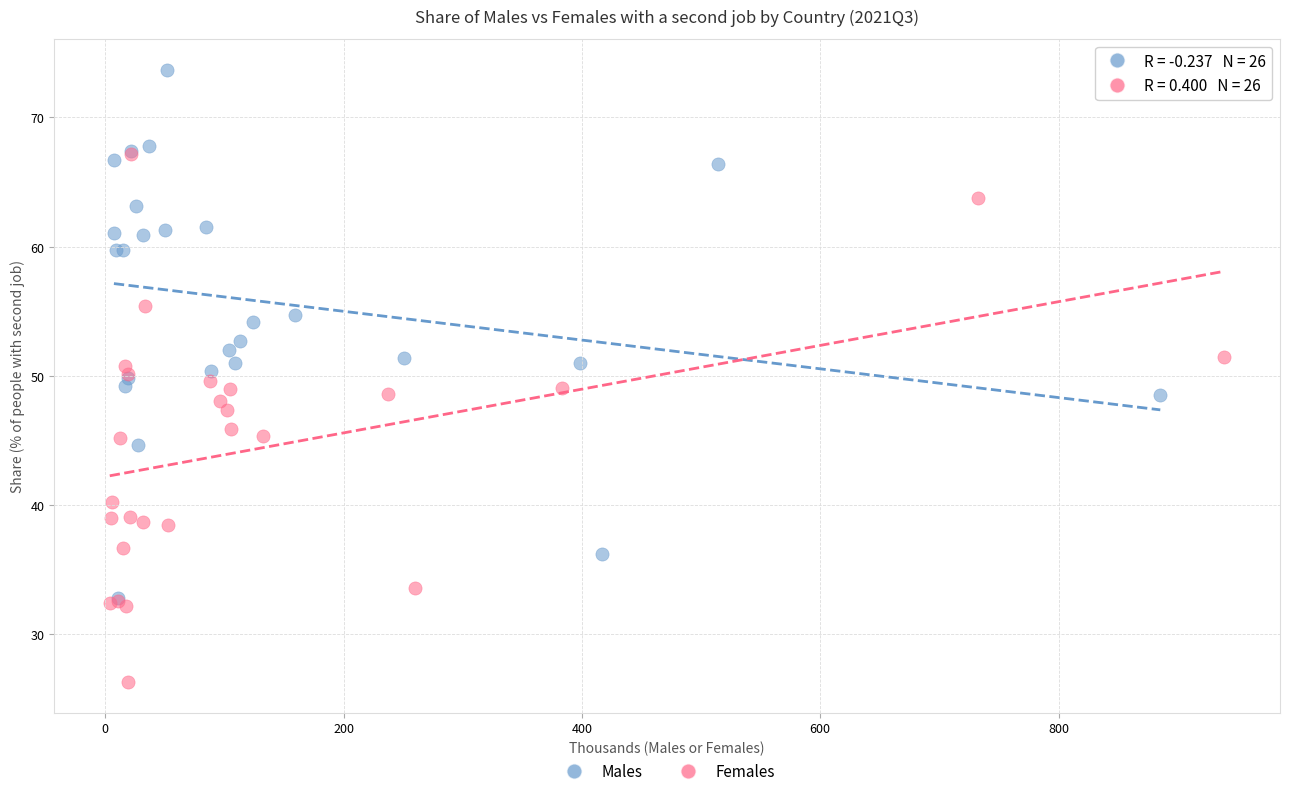

Which series reaches the minimum Y coordinate?

Females